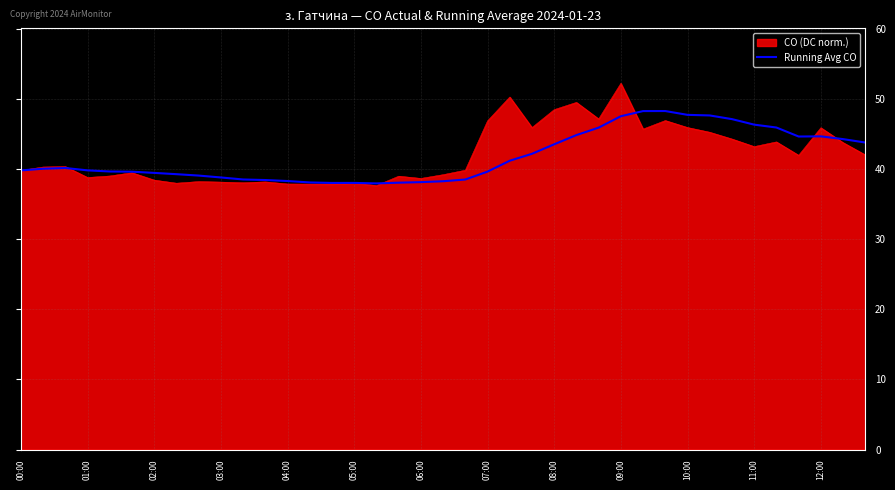

List the series in order of their peak value, highest first.

CO (DC norm.), Running Avg CO